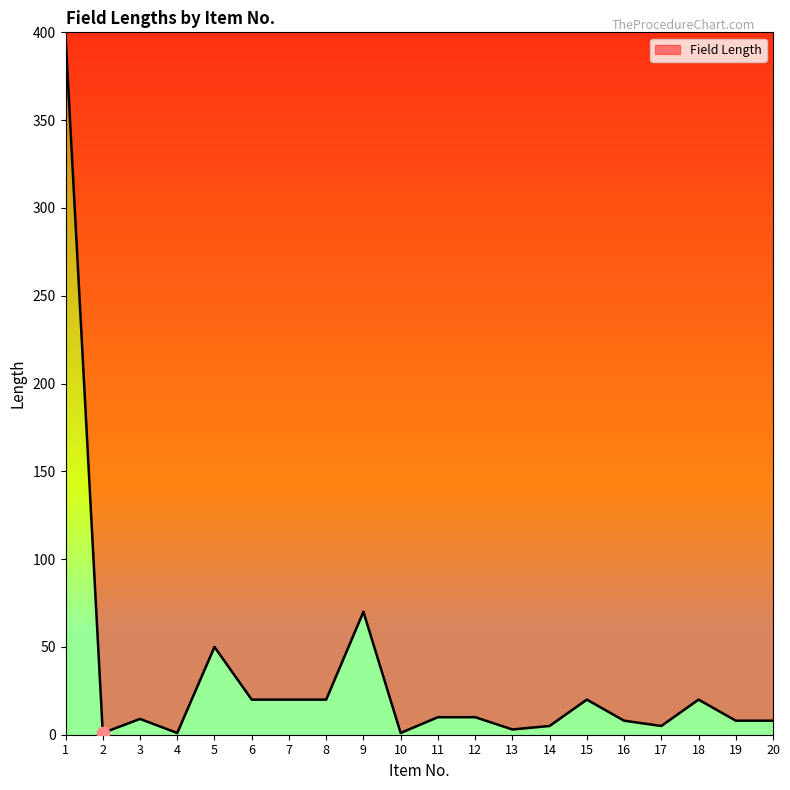

Between 13 and 5, which is larger?

5